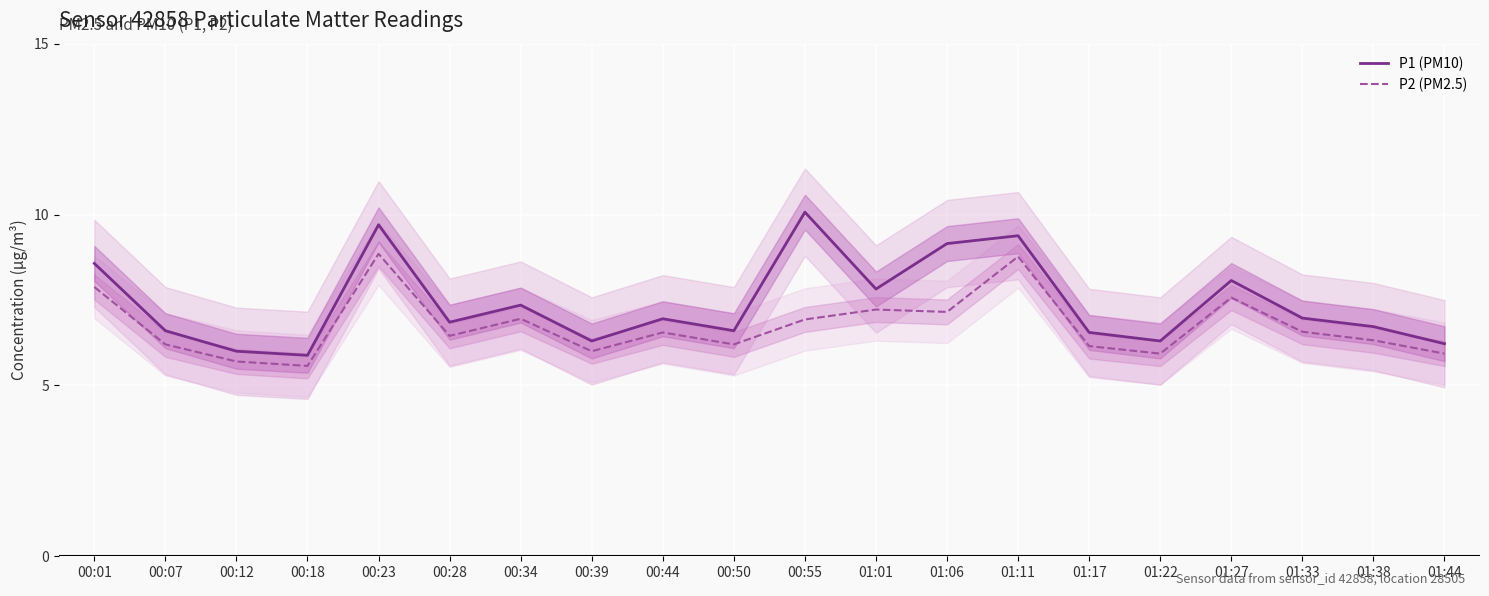

Where is the first local maximum for P1 (PM10)?

00:23